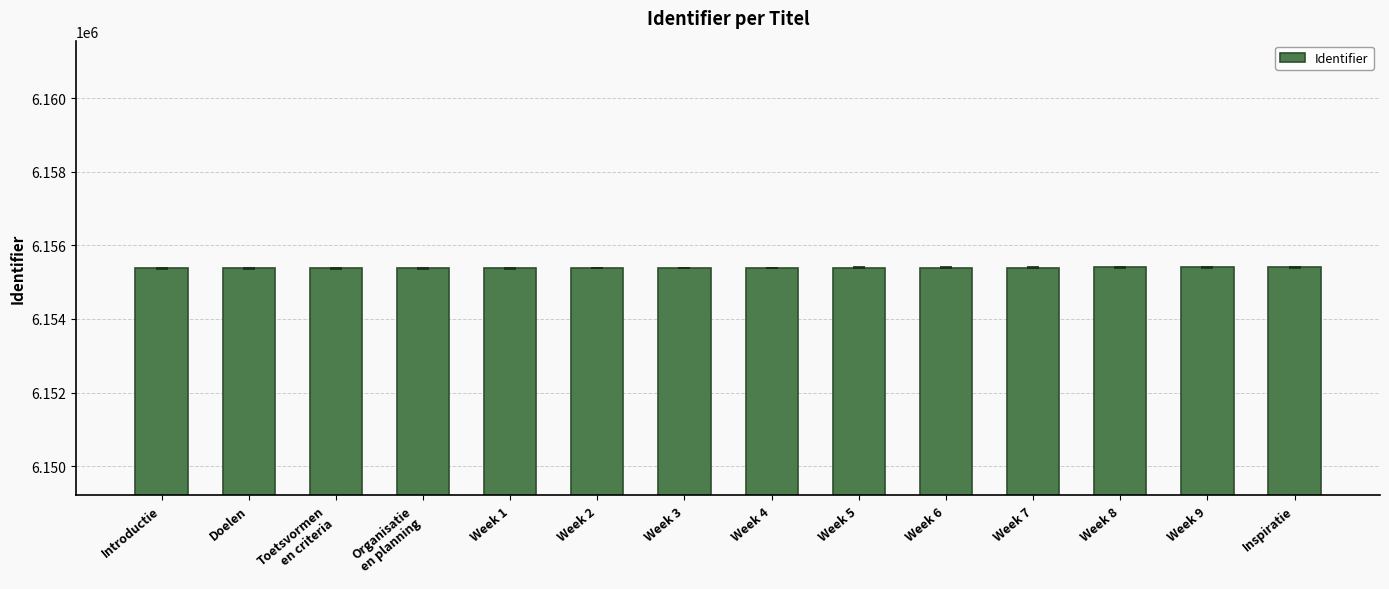

What is the average value?

6155387